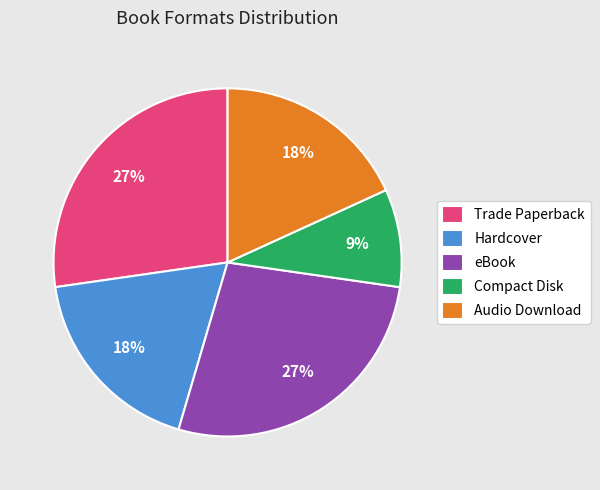

Is Trade Paperback the majority of the pie?

No